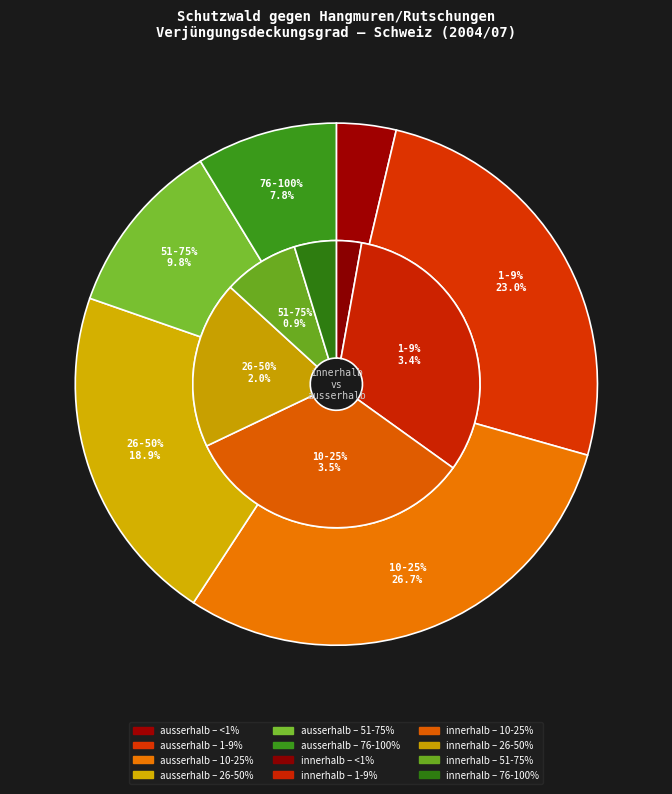

How many slices are in this pie chart?

6